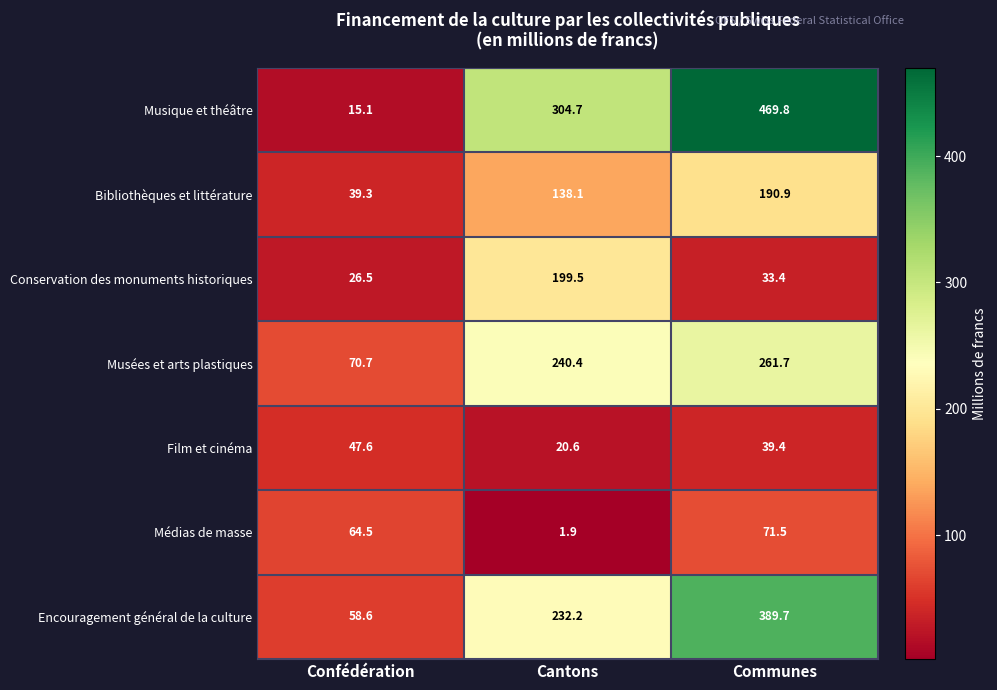

Reading left to right, extract all data points from this chart.

Musique et théâtre: Confédération=15.1	Cantons=304.7	Communes=469.8
Bibliothèques et littérature: Confédération=39.3	Cantons=138.1	Communes=190.9
Conservation des monuments historiques: Confédération=26.5	Cantons=199.5	Communes=33.4
Musées et arts plastiques: Confédération=70.7	Cantons=240.4	Communes=261.7
Film et cinéma: Confédération=47.6	Cantons=20.6	Communes=39.4
Médias de masse: Confédération=64.5	Cantons=1.9	Communes=71.5
Encouragement général de la culture: Confédération=58.6	Cantons=232.2	Communes=389.7